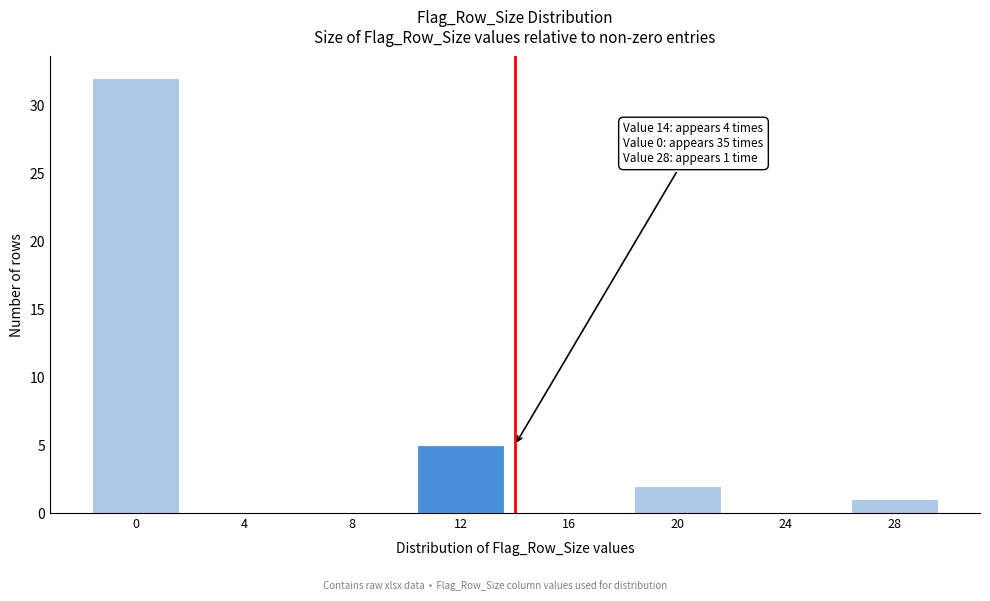

Reading right to left, what are all the values shown in this chart?

28=1	24=0	20=2	16=0	12=5	8=0	4=0	0=32